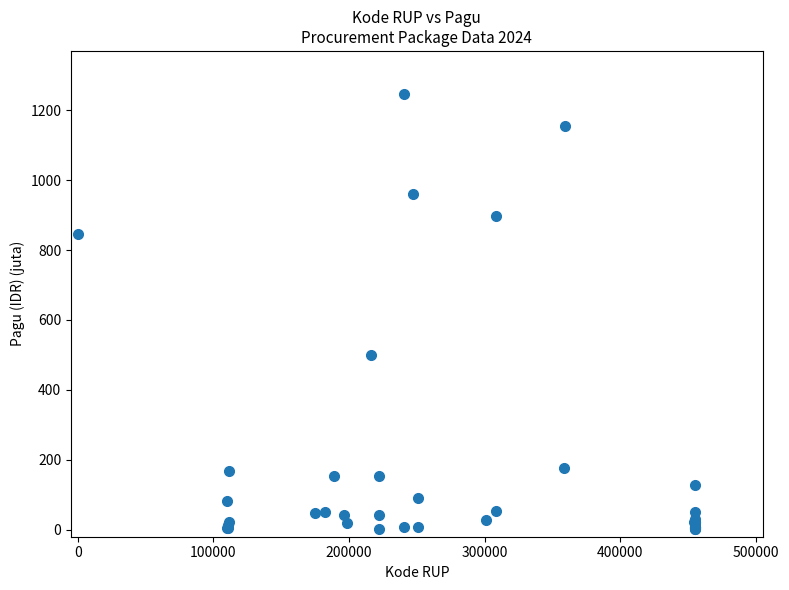

What Y value in the scatter plot is closest to 622?

499.9